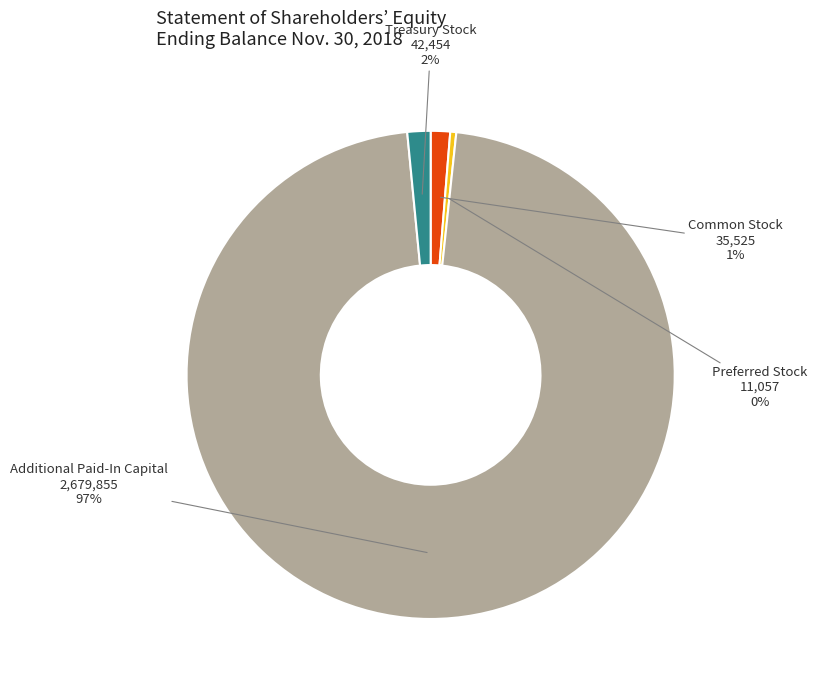

Approximately how many times larger is the value at Additional Paid-In Capital compared to Preferred Stock?

242.4